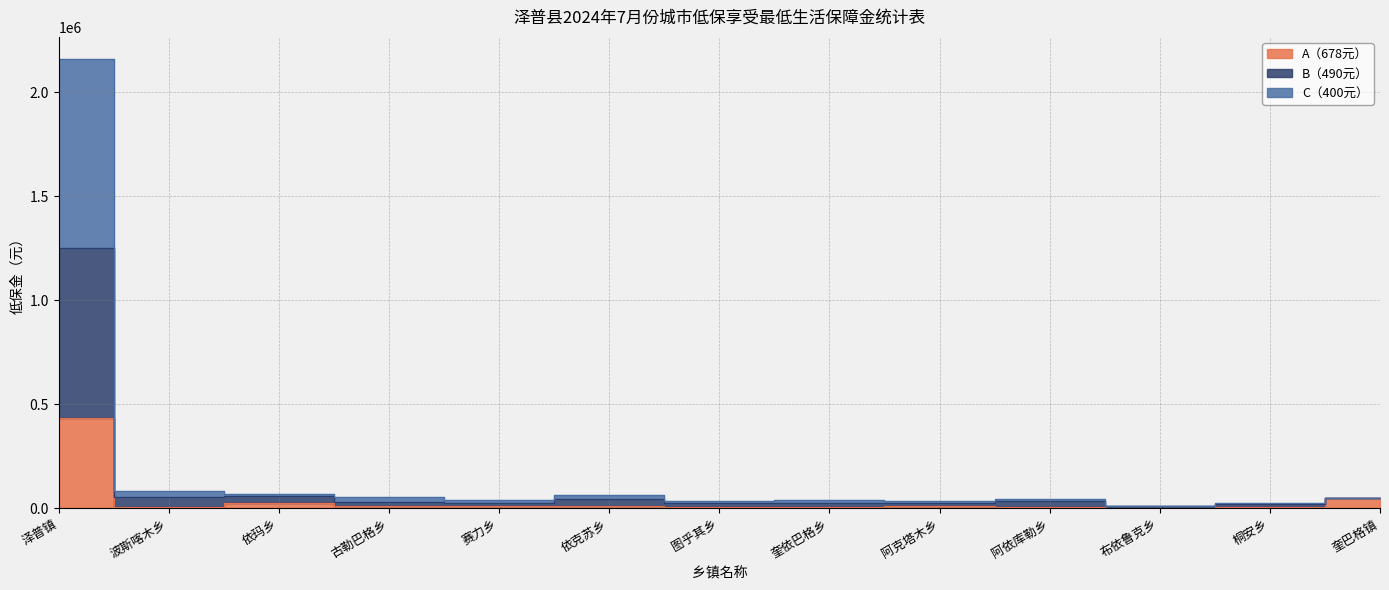

What is the average value of the C（400元） series?

126824